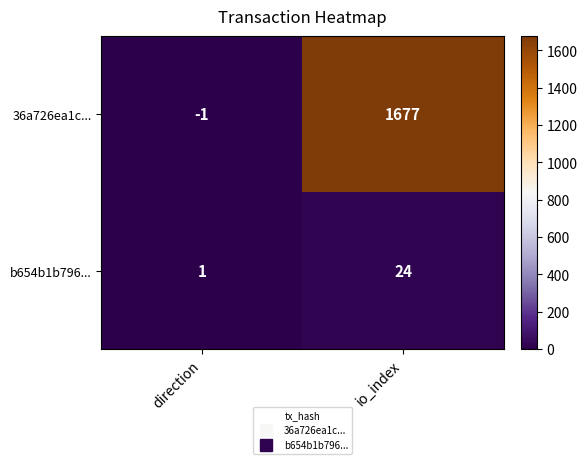

What is the sum of the 36a726ea1c... values at io_index and direction?

1676